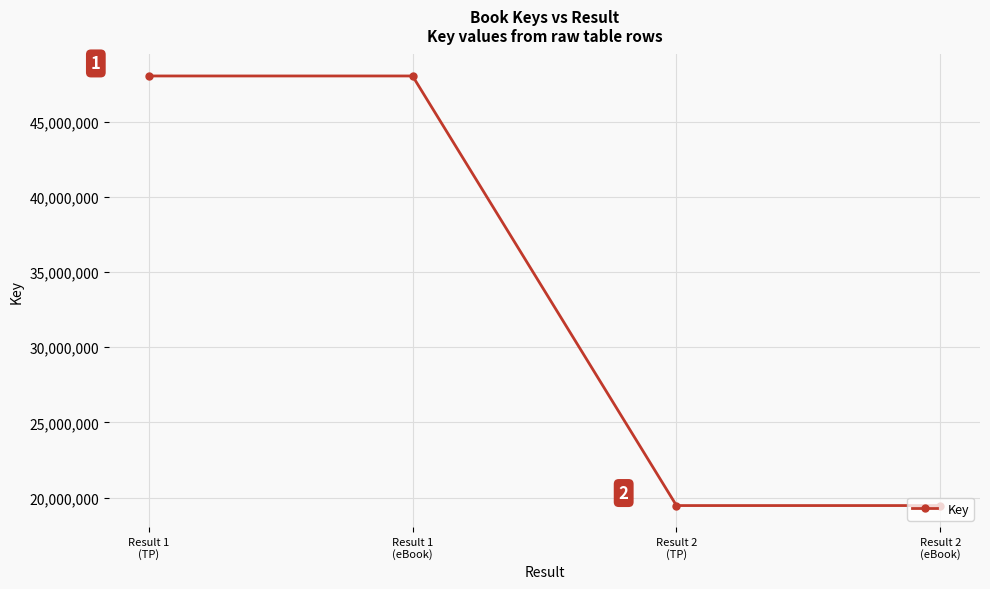

How many data points are less than 48033426?

2